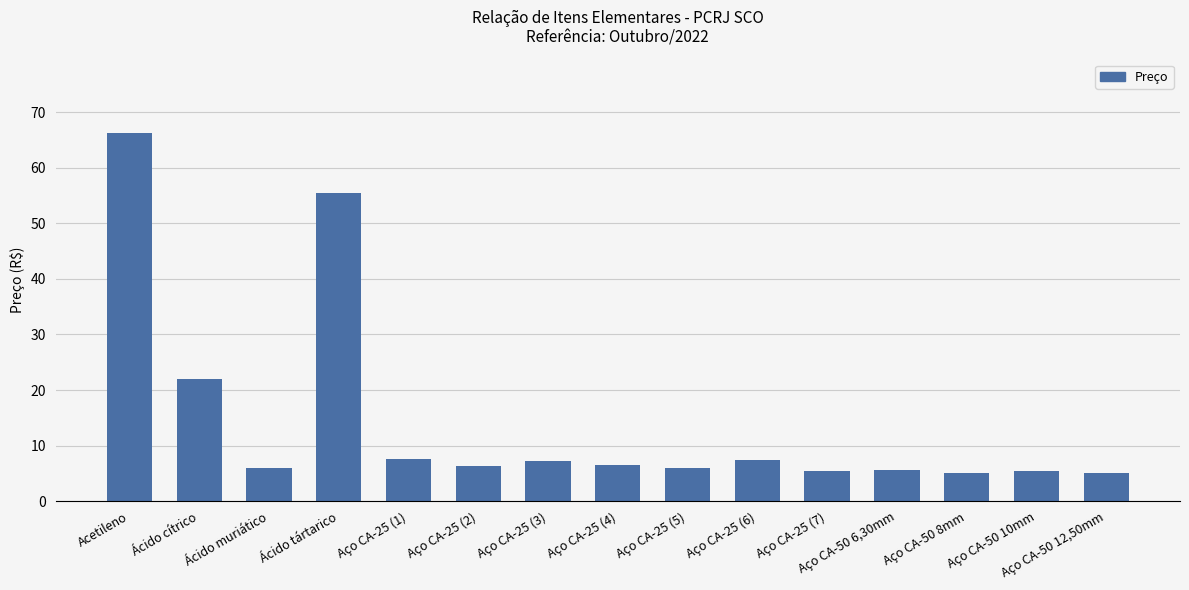

Which label corresponds to the largest value in the chart?

Acetileno